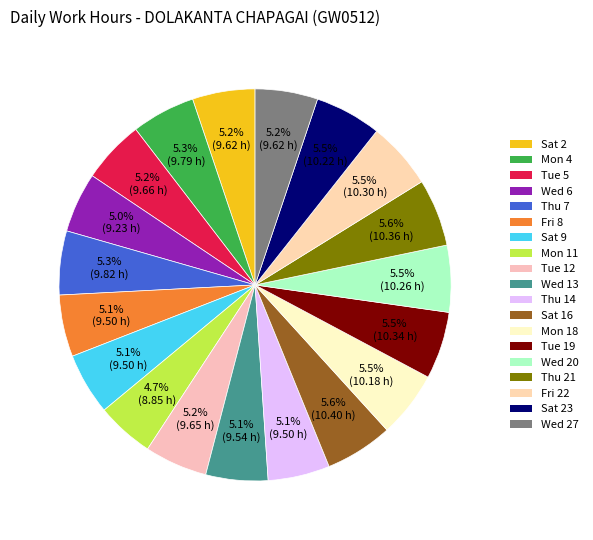

How many segments does this pie chart have?

19